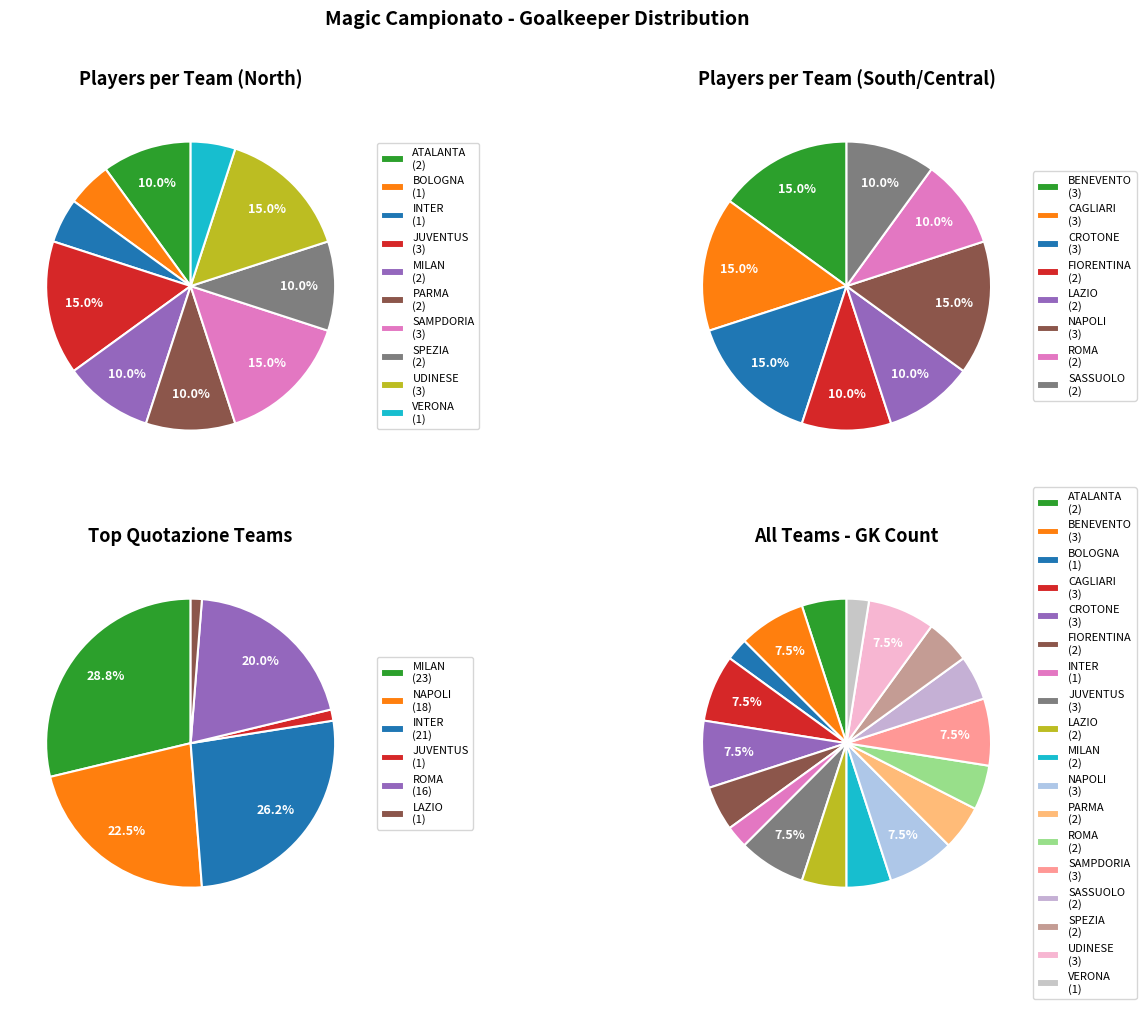

Rank the categories by value from highest to lowest.

BENEVENTO, CAGLIARI, CROTONE, JUVENTUS, NAPOLI, SAMPDORIA, UDINESE, ATALANTA, FIORENTINA, LAZIO, MILAN, PARMA, ROMA, SASSUOLO, SPEZIA, BOLOGNA, INTER, VERONA